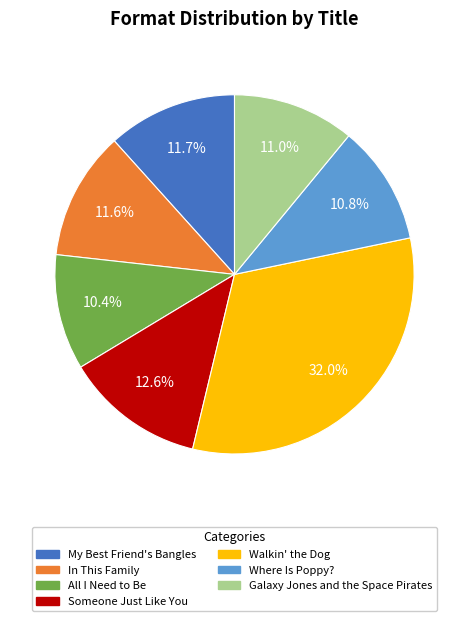

Does My Best Friend's Bangles account for over 50% of the chart?

No